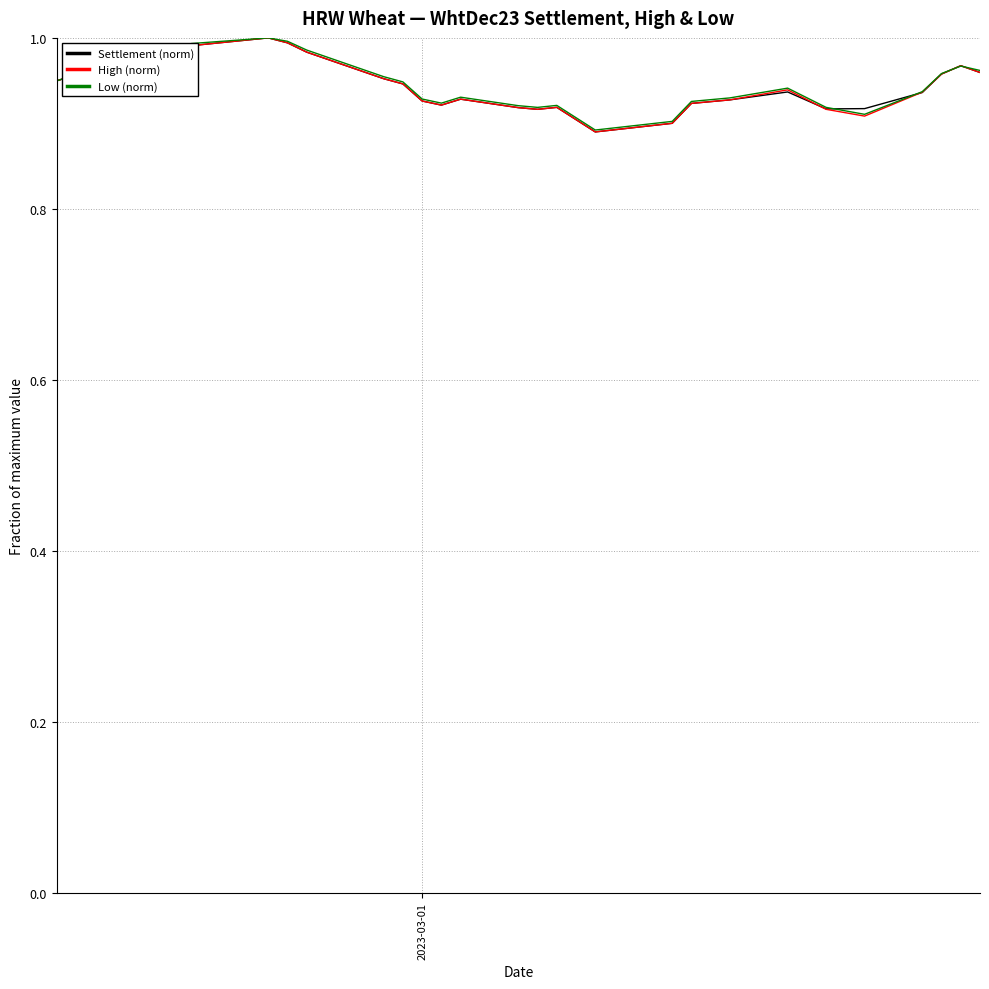

At how many categories does at least one series exceed 0?

28